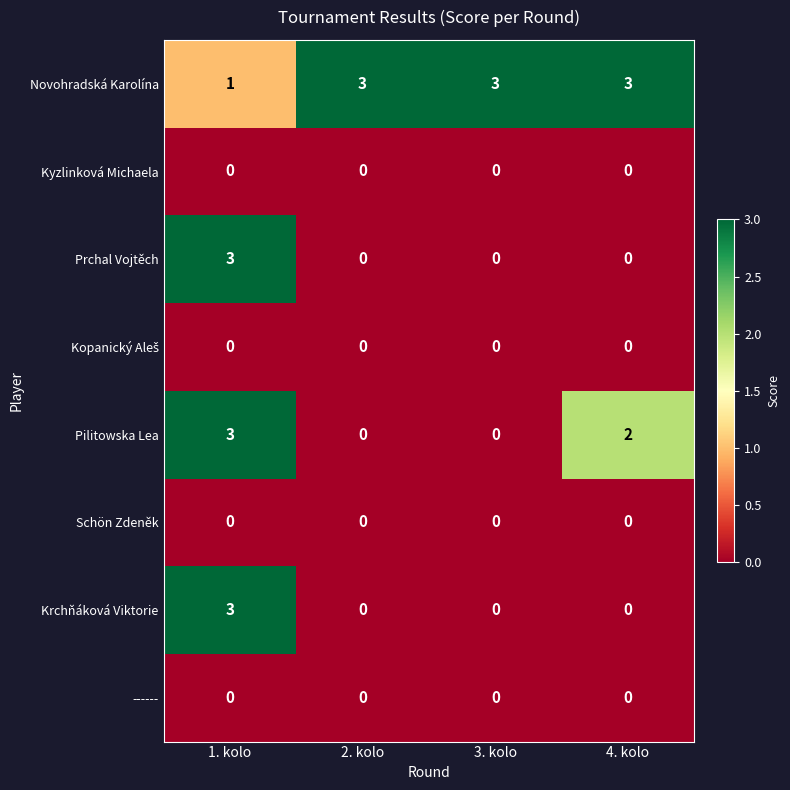

At how many categories does at least one series exceed 2?

4